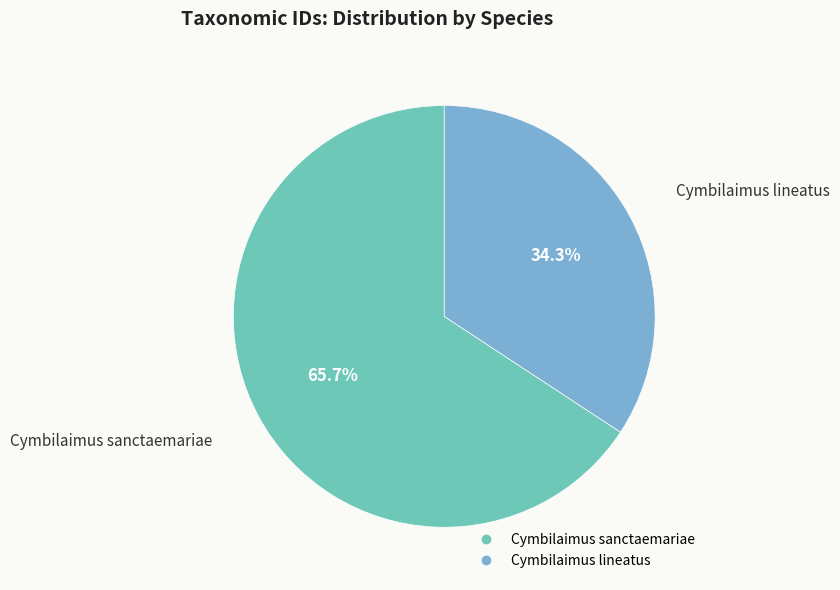

Combined, what portion of the pie is Cymbilaimus lineatus and Cymbilaimus sanctaemariae?

100.0%